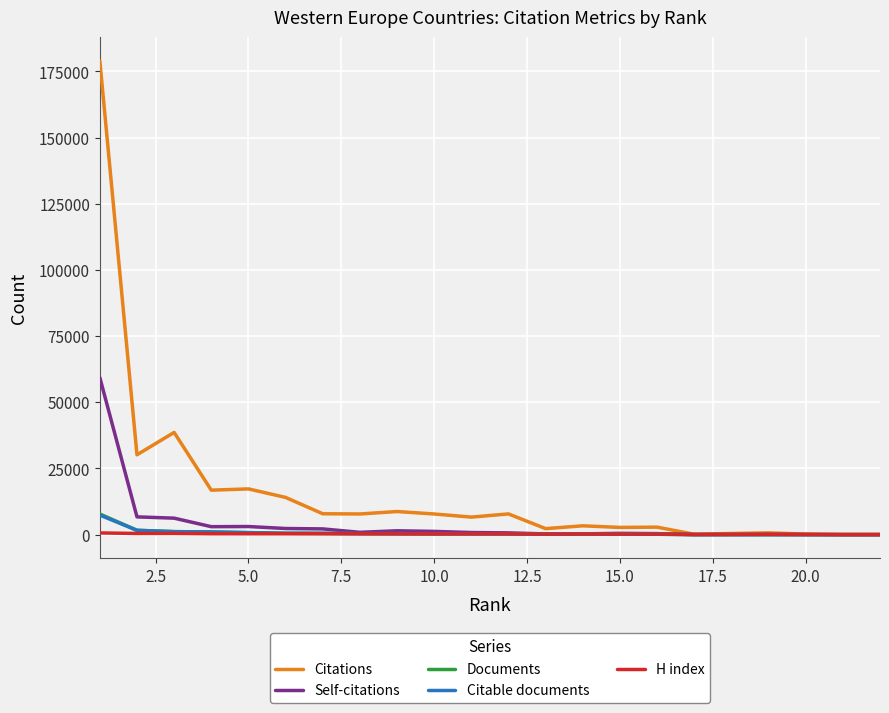

Which series has the largest total across all categories?

Citations